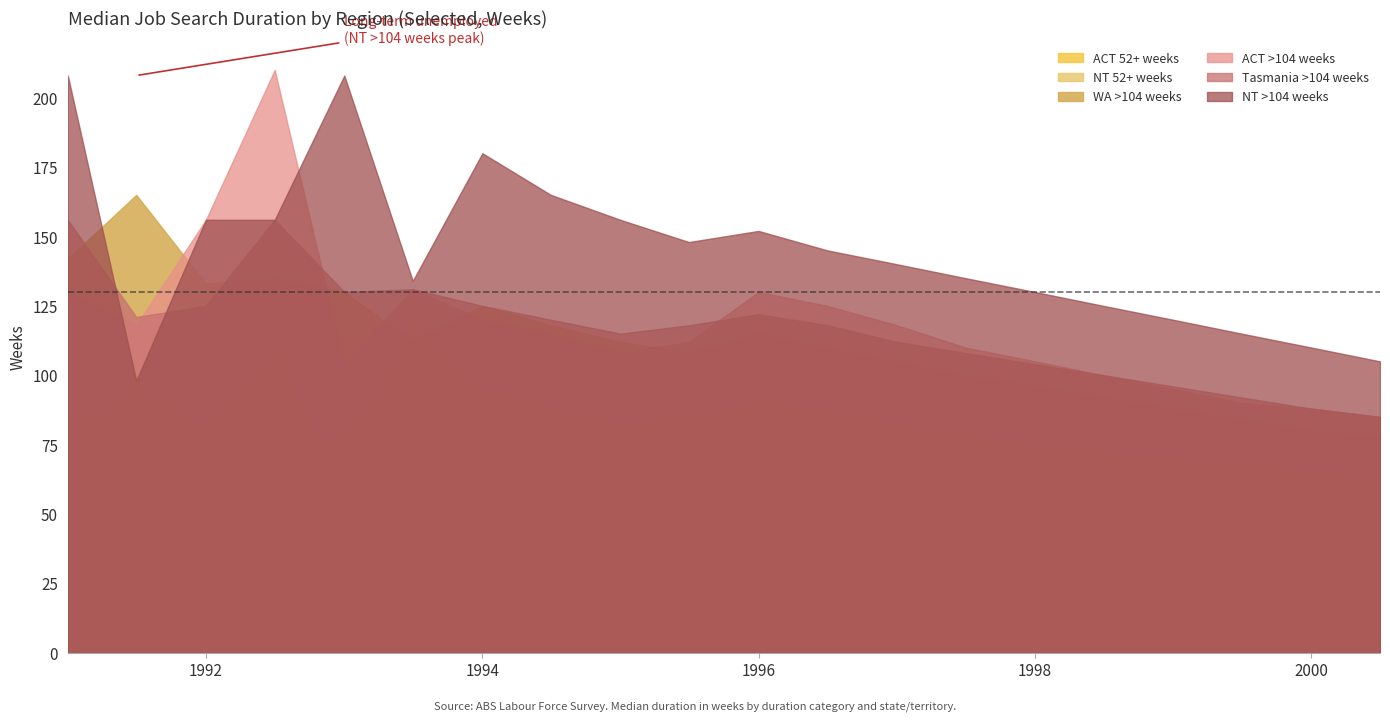

What is the value of the ACT 52+ weeks point at the 10th from the left?

85